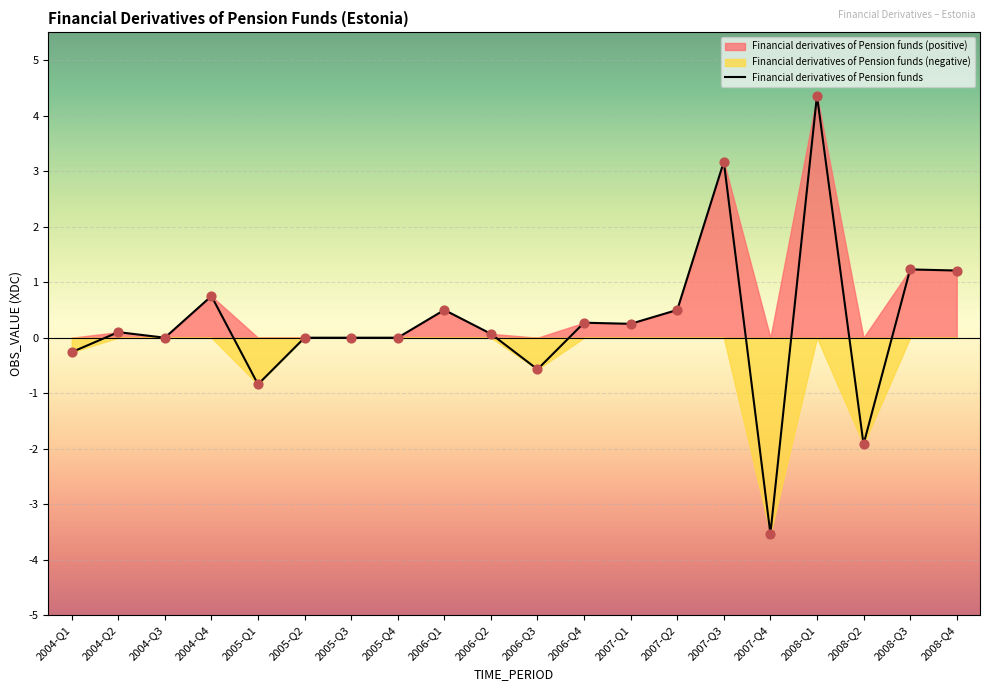

What is the change in value from 2006-Q2 to 2006-Q4?

+0.2